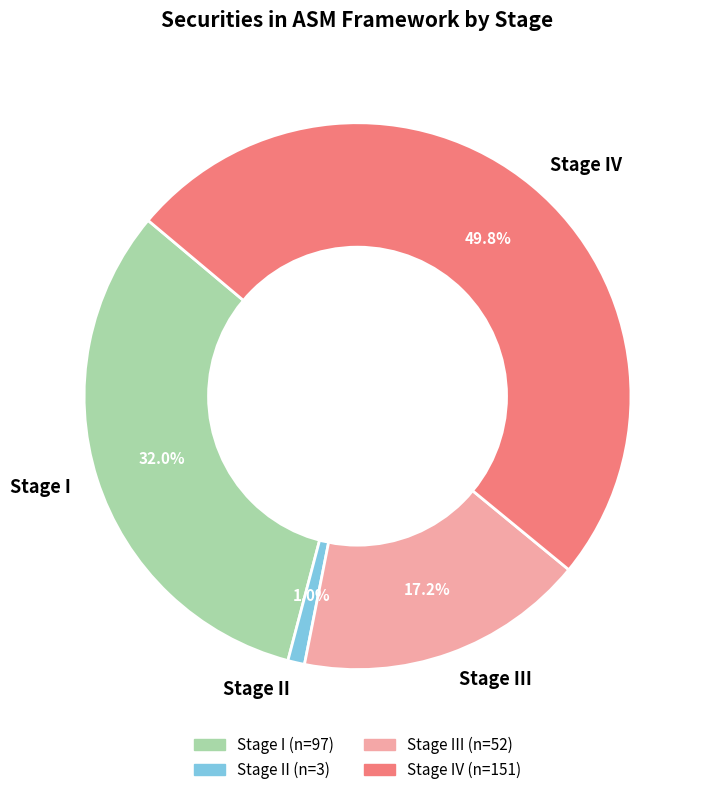

Is the sum of Stage II and Stage III greater than half?

No